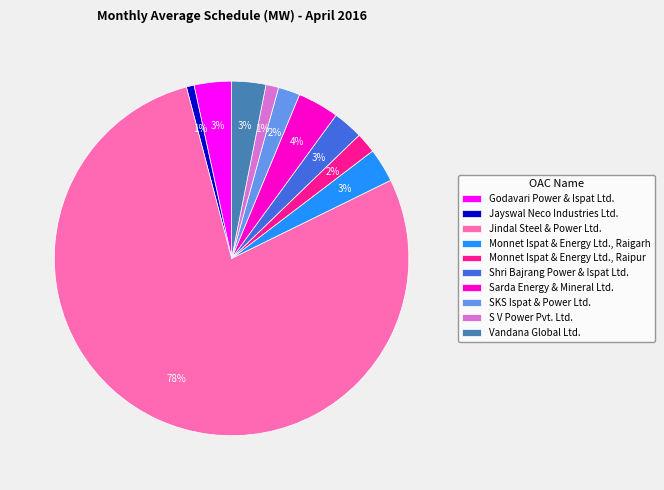

The Shri Bajrang Power & Ispat Ltd. slice represents 3% of the pie. True or false?

True